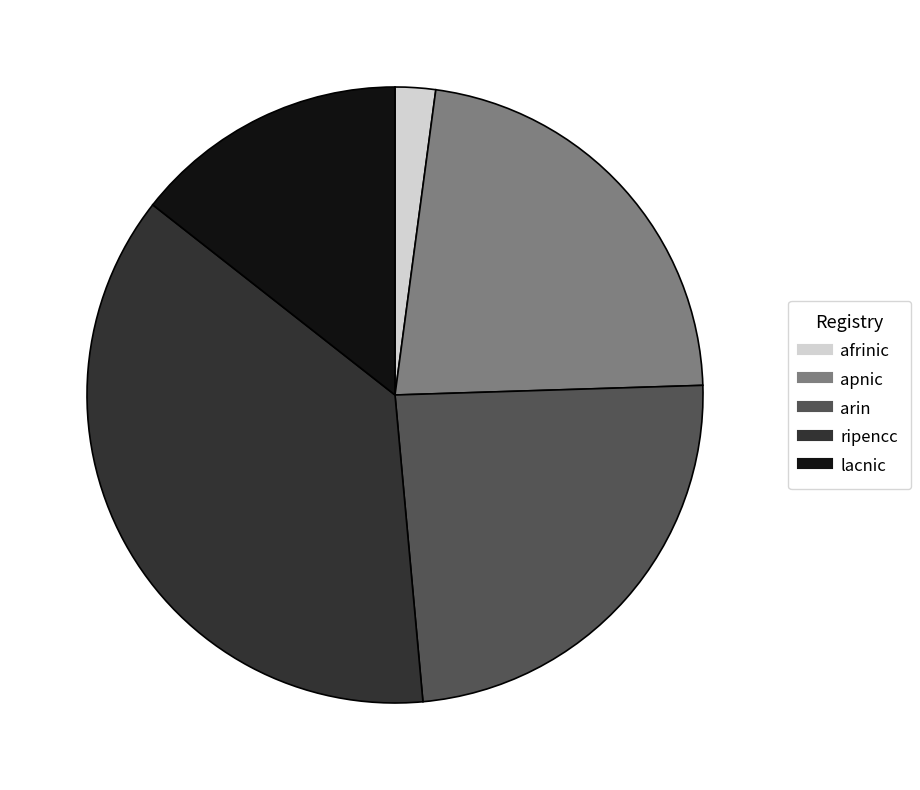

Do arin and ripencc together represent more than half of the pie?

Yes